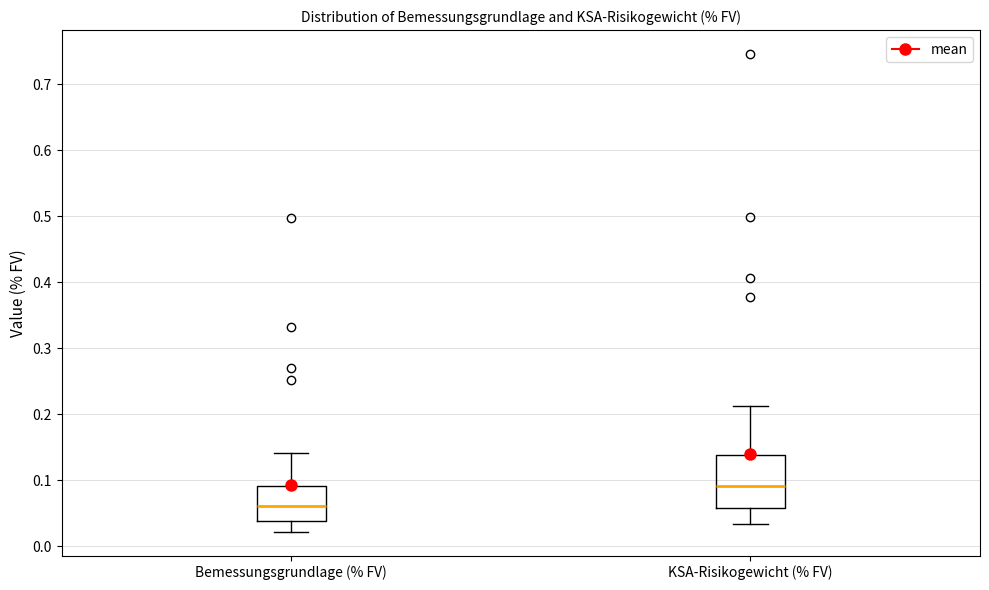

Where is the lower edge of the box for KSA-Risikogewicht (% FV) on the y-axis? The values are not printed on the chart, so give them approximately, as read against the axis.

0.06